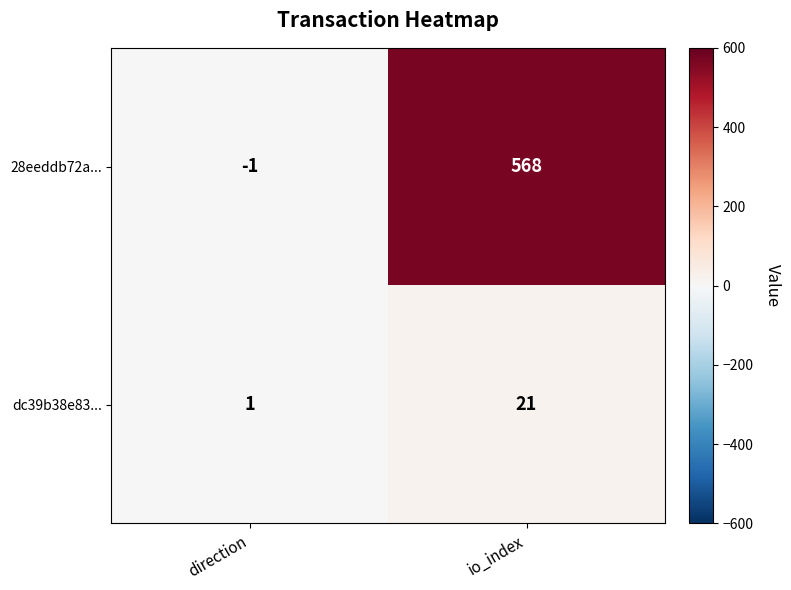

At which category does the chart reach its minimum across all series?

direction